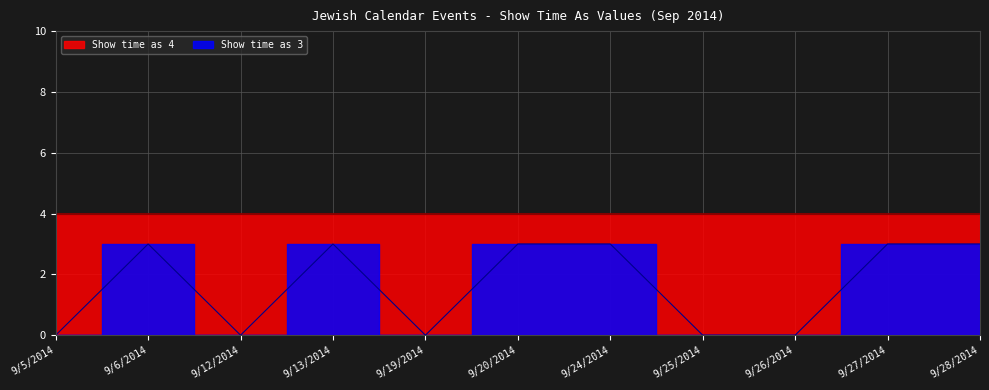

How many values are between 0 and 3?

11